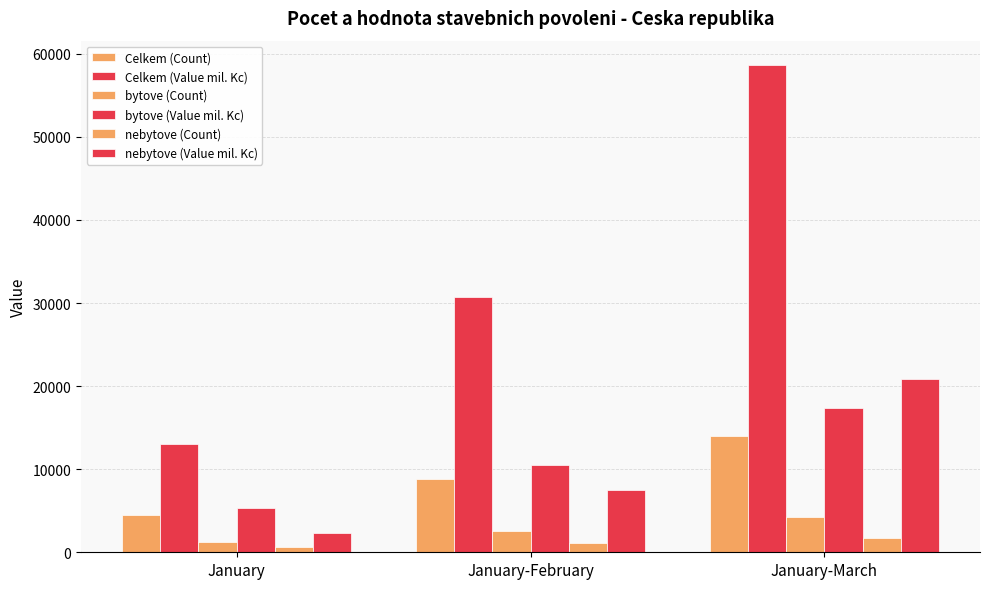

Is the value of nebytove (Value mil. Kc) at January-March greater than the value of bytove (Count) at January?

Yes